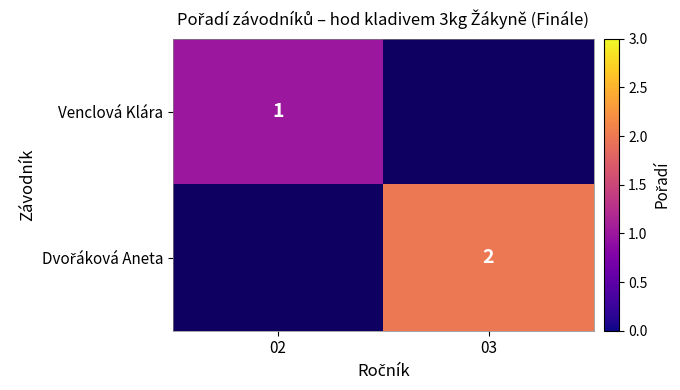

True or false: Venclová Klára has a value of 1 at 02.

True